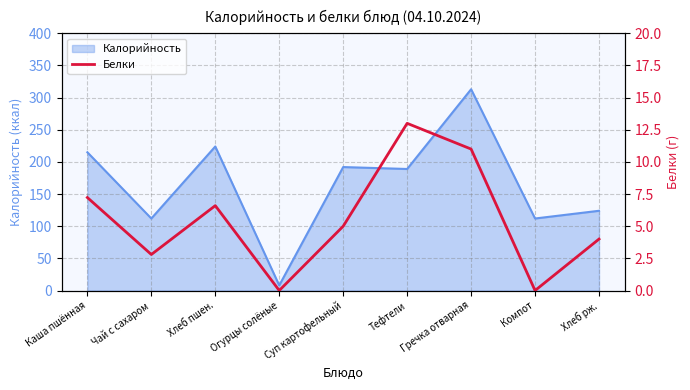

At which label does Калорийность reach its peak?

Гречка отварная